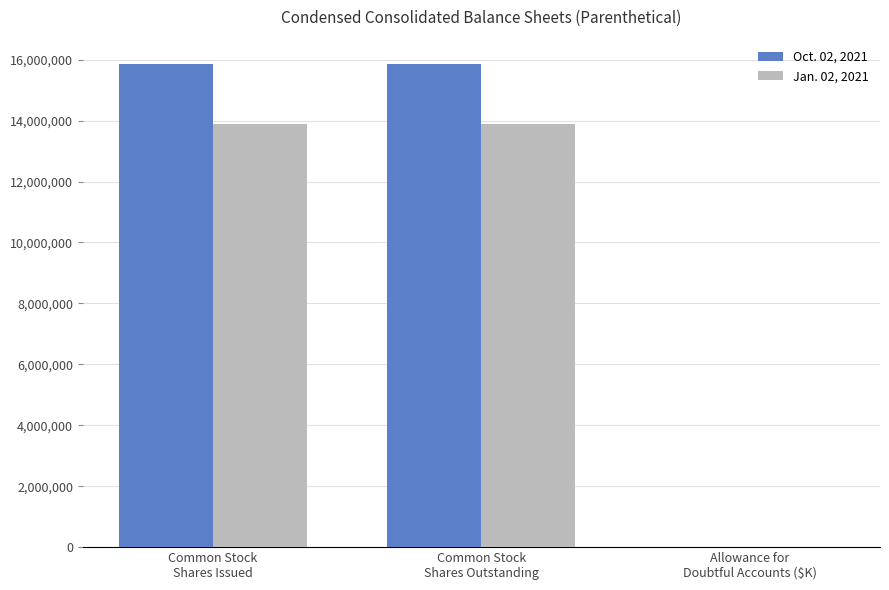

What is the sum of the Oct. 02, 2021 values at Allowance for
Doubtful Accounts ($K) and Common Stock
Shares Issued?

15862756